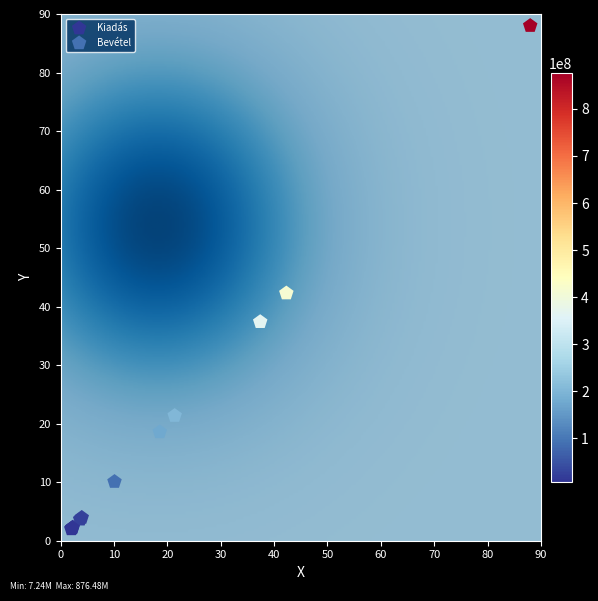

Which series contains the highest Y value?

Bevétel